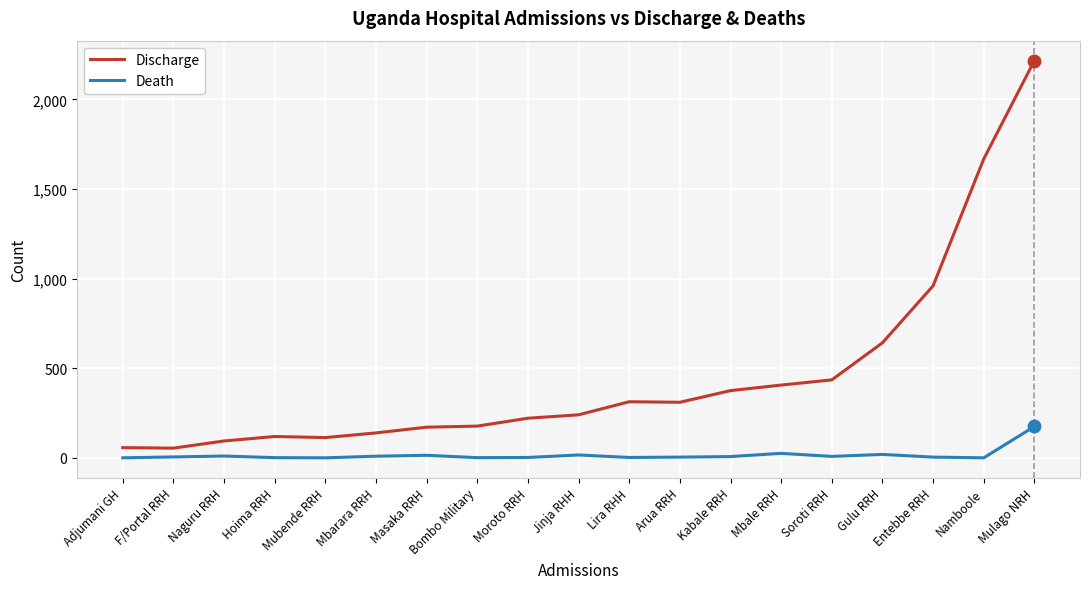

What is the total value across all series at Mbarara RRH?

148